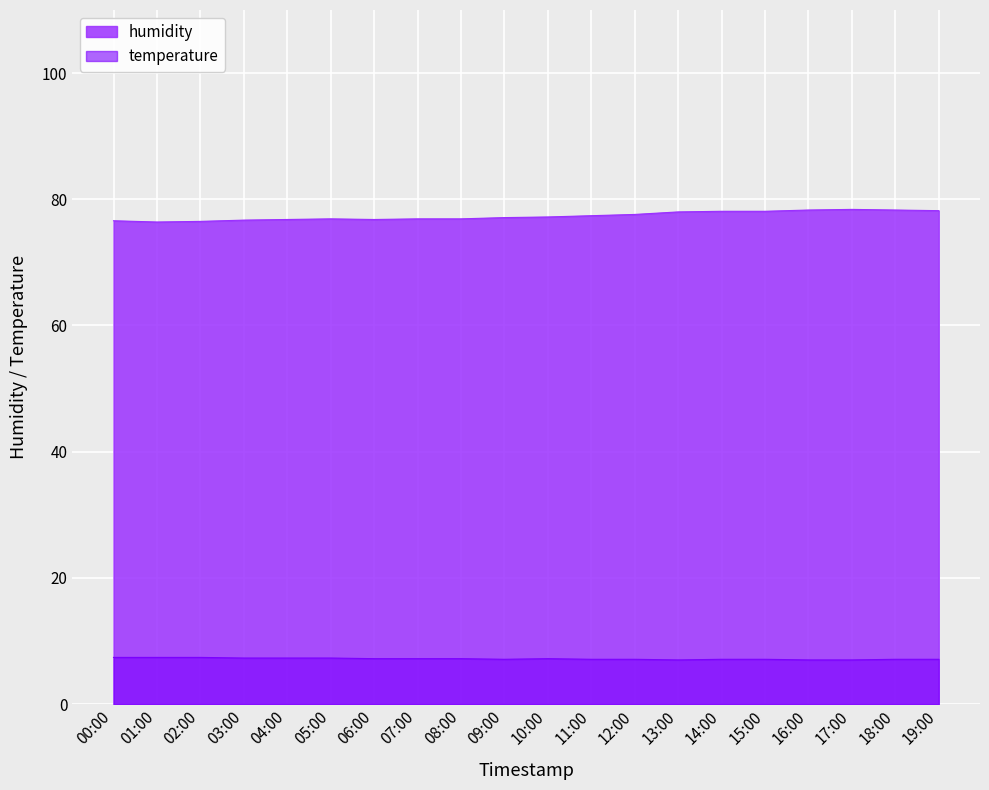

Between 07:00 and 14:00, which series saw the biggest shift?

humidity